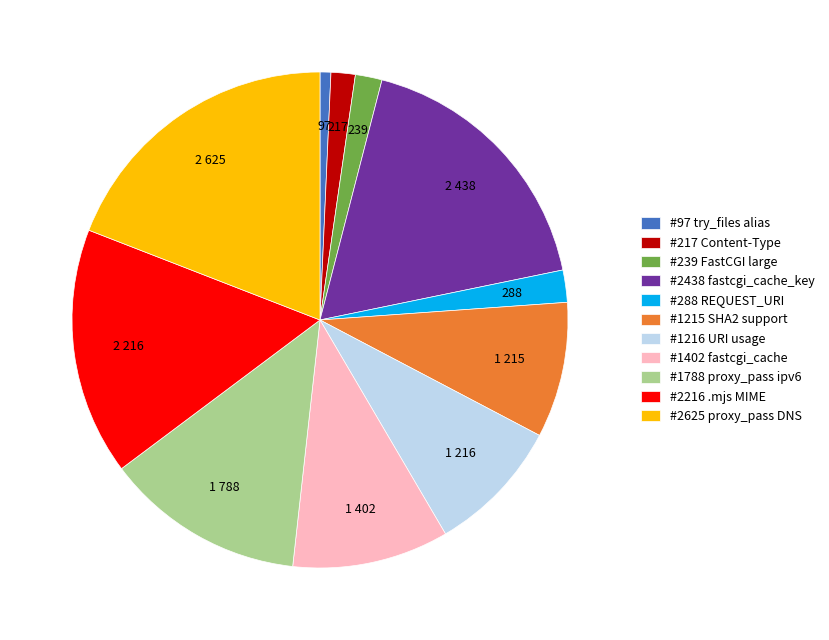

Do #217 Content-Type and #1788 proxy_pass ipv6 together represent more than half of the pie?

No